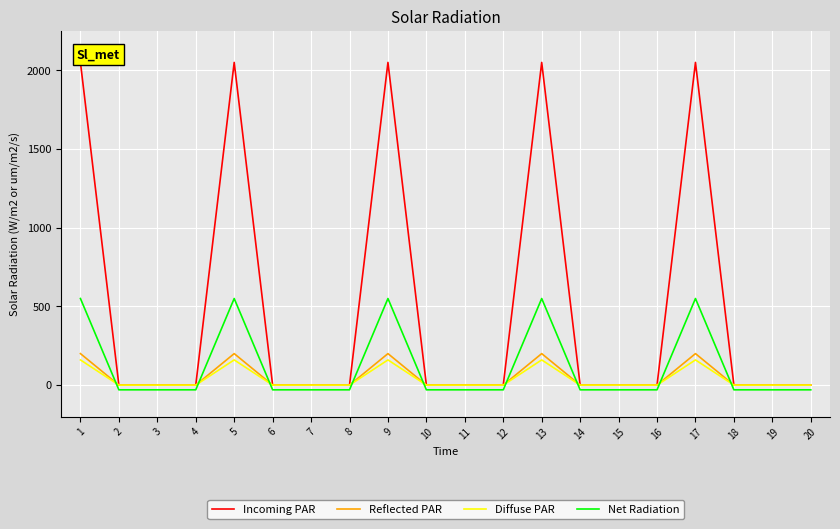

What is the sum of all Reflected PAR values?

1000